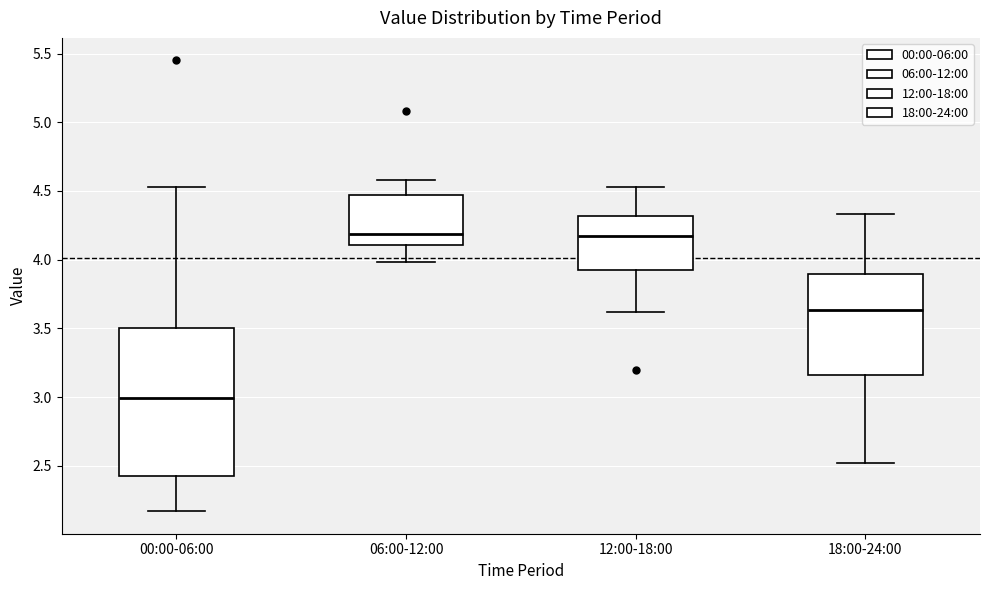

Where does the median line of the box for 06:00-12:00 sit on the y-axis? The values are not printed on the chart, so give them approximately, as read against the axis.

4.20